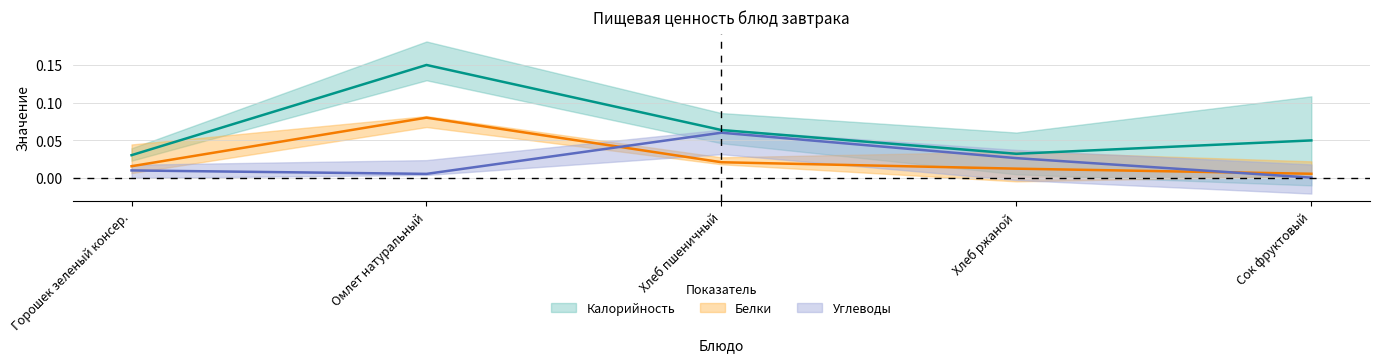

True or false: Углеводы has a value of 0.0 at Сок фруктовый.

True